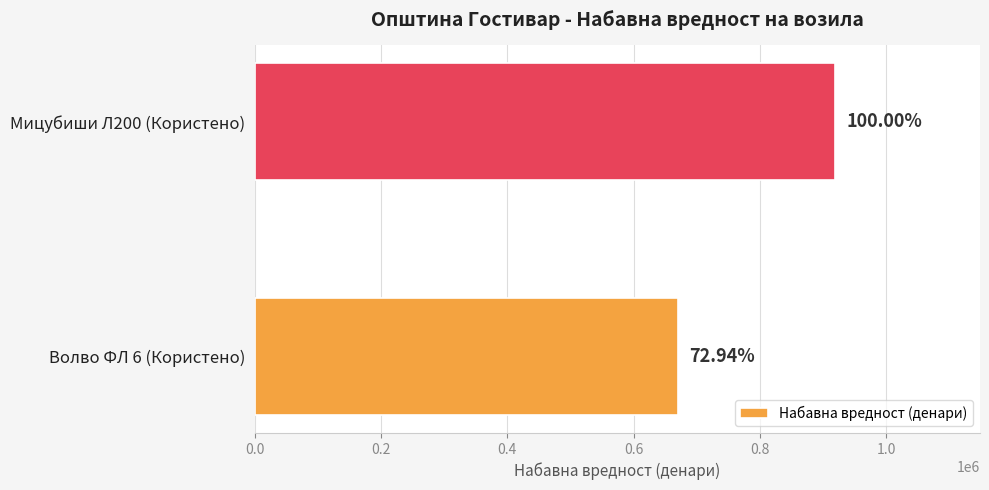

How many bars are there in total?

2